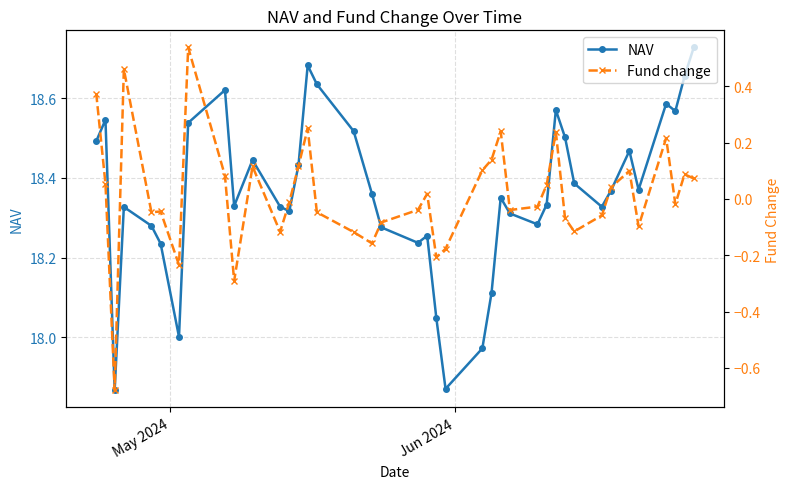

True or false: Fund change and NAV intersect in this chart.

False